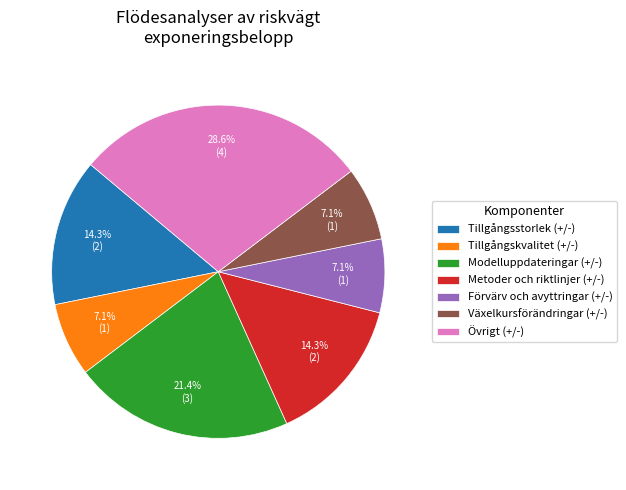

Is there any slice that represents more than half of the pie?

No